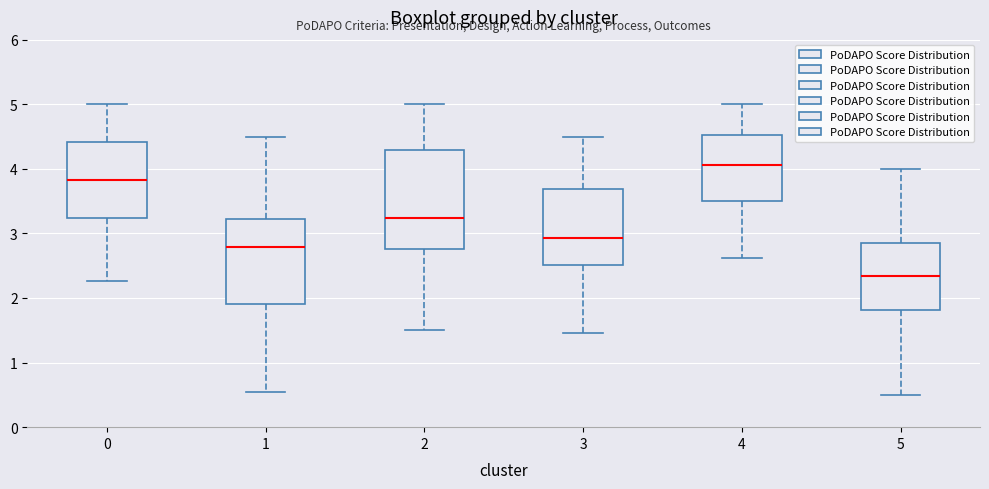

Comparing the boxes themselves (not the whiskers), which one is the tallest?

2